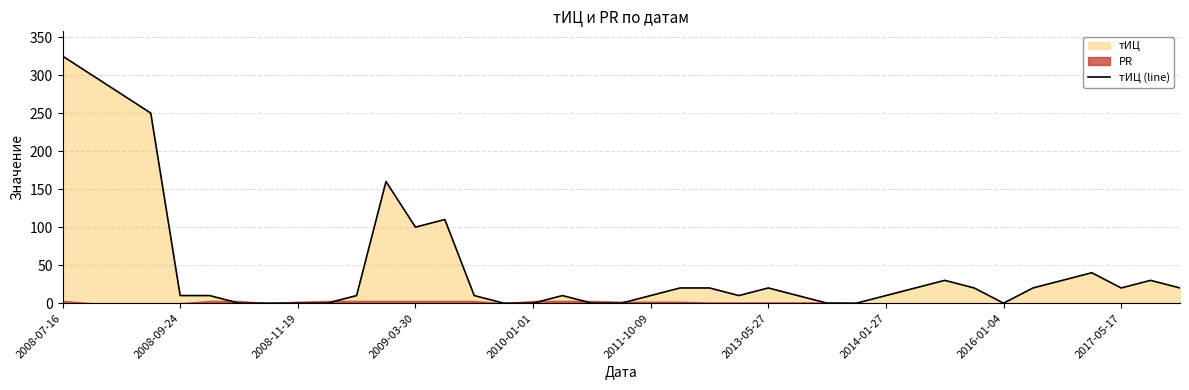

What is the difference between the maximum and minimum values?

325